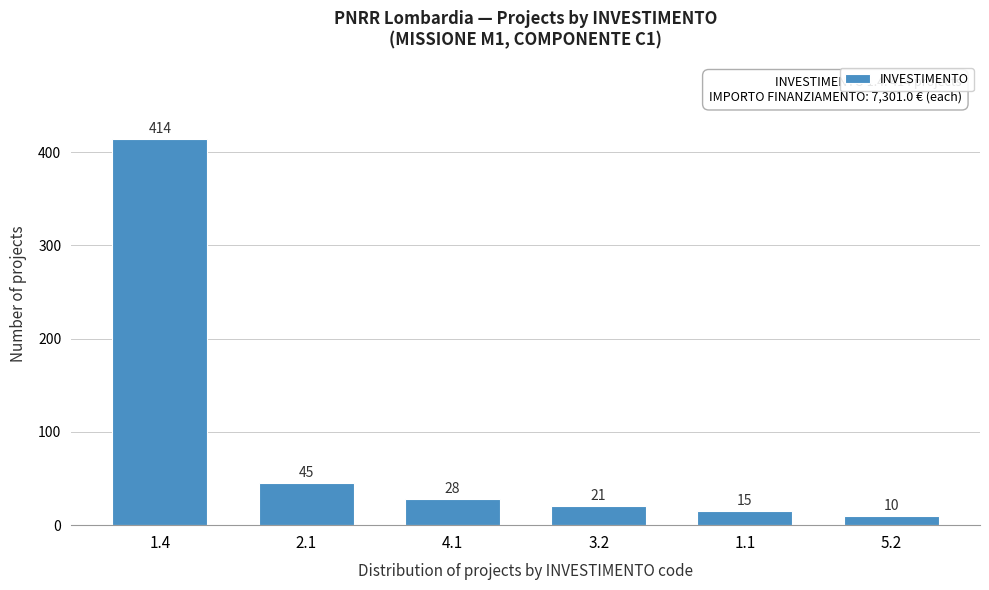

Reading left to right, extract all data points from this chart.

1.4=414	2.1=45	4.1=28	3.2=21	1.1=15	5.2=10